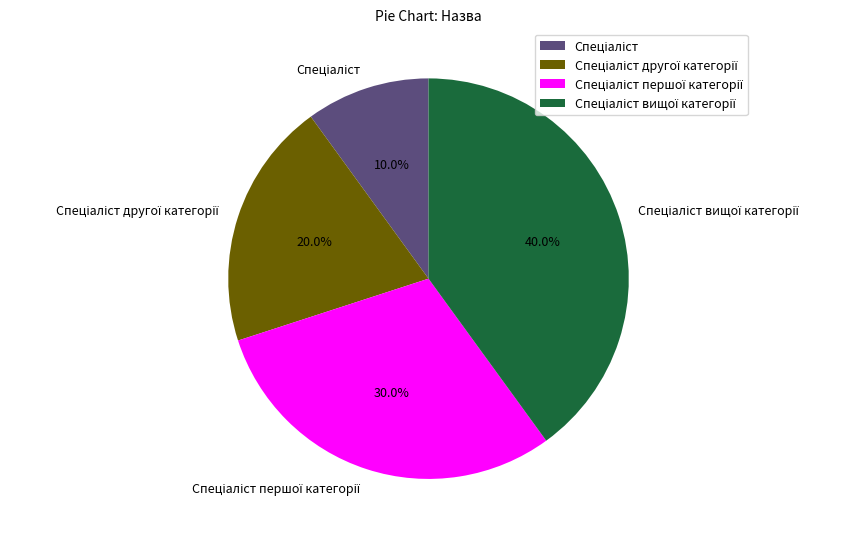

Is there any slice that represents more than half of the pie?

No